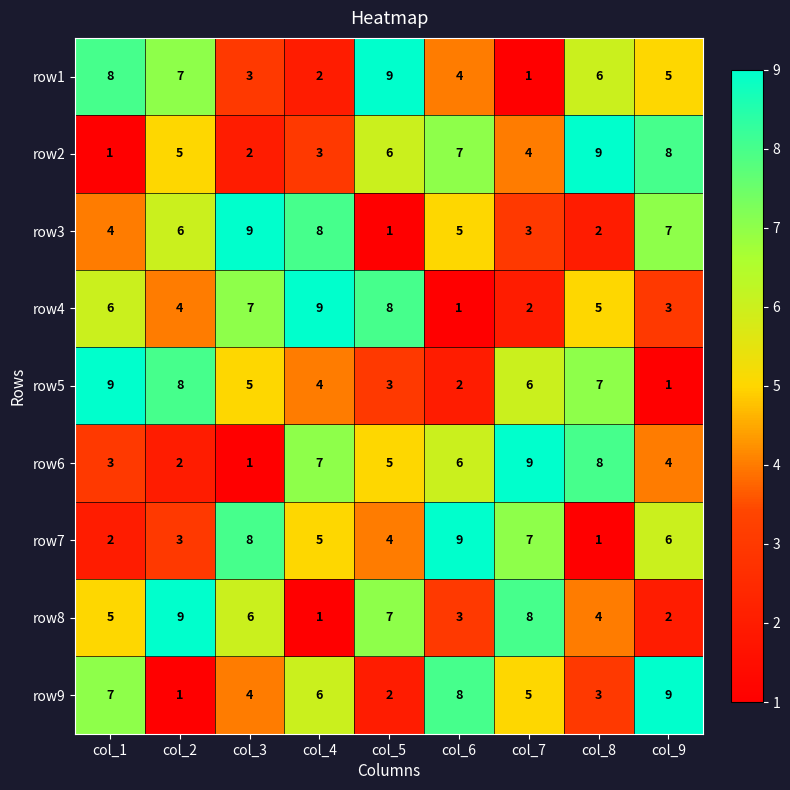

What is the spread (max minus min) of values at col_2?

8